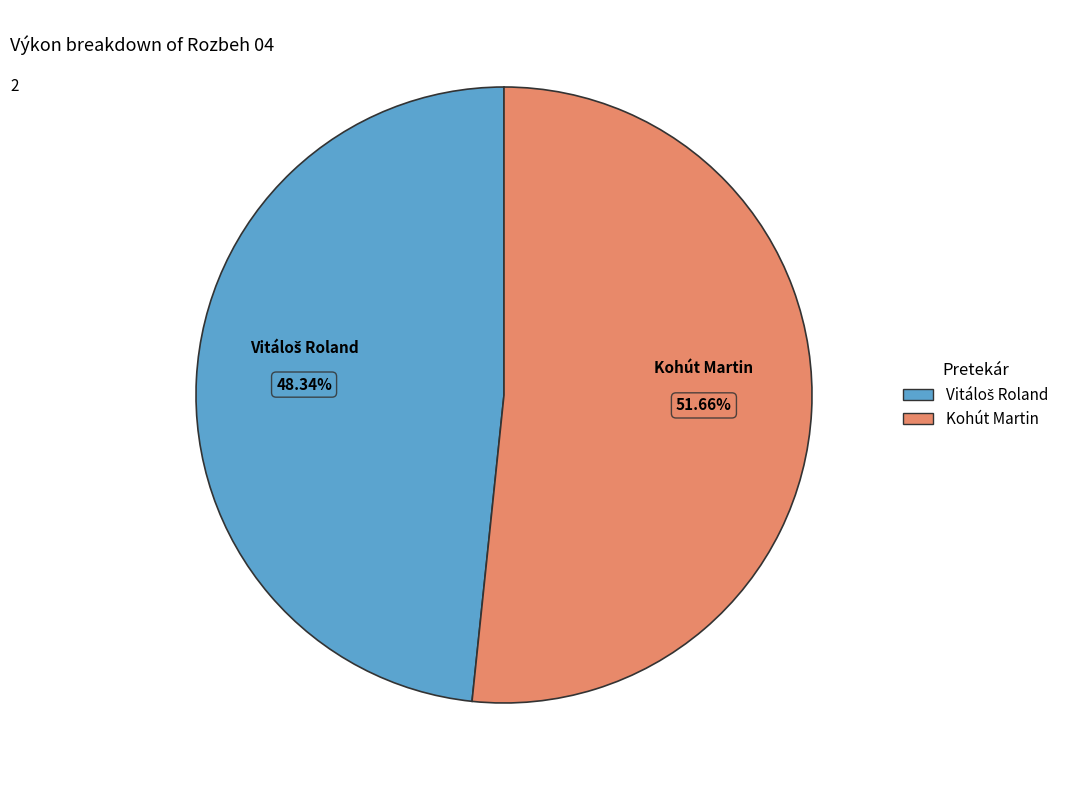

To the nearest percent, what is the average slice percentage?

50%